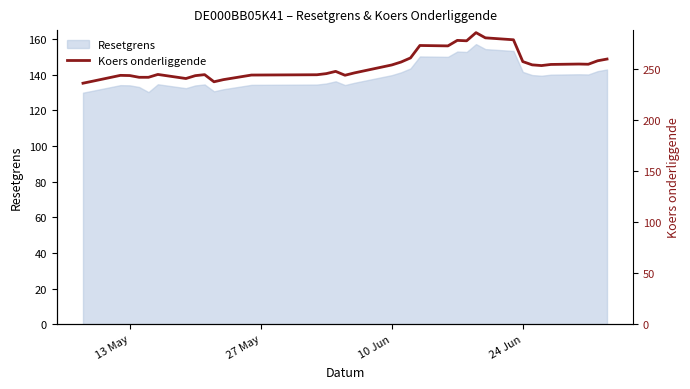

What is the maximum value for Resetgrens?

157.2